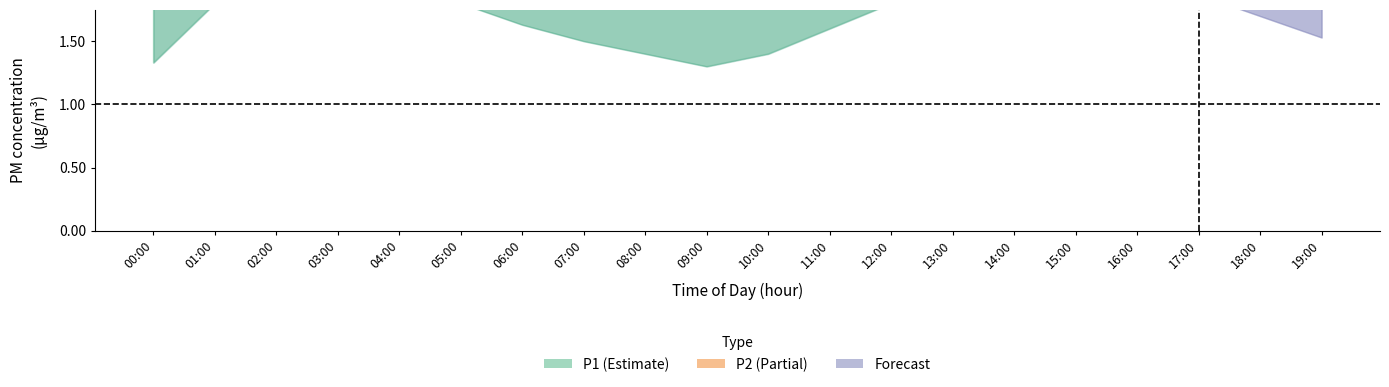

True or false: P1_upper and P2 cross at least once.

False